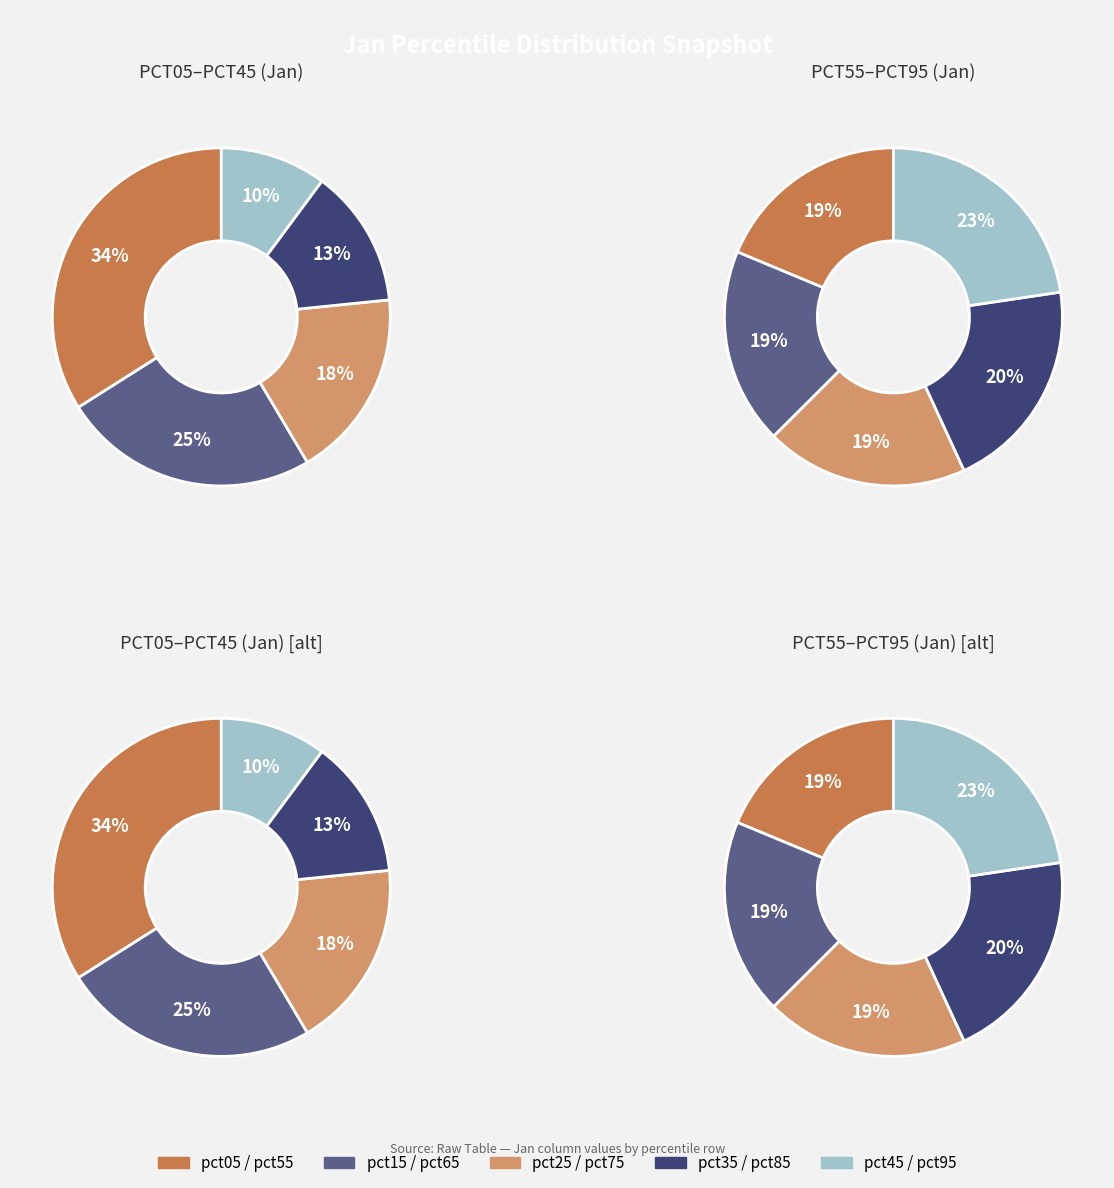

Is it true that pct65 is 12% of the pie?

False